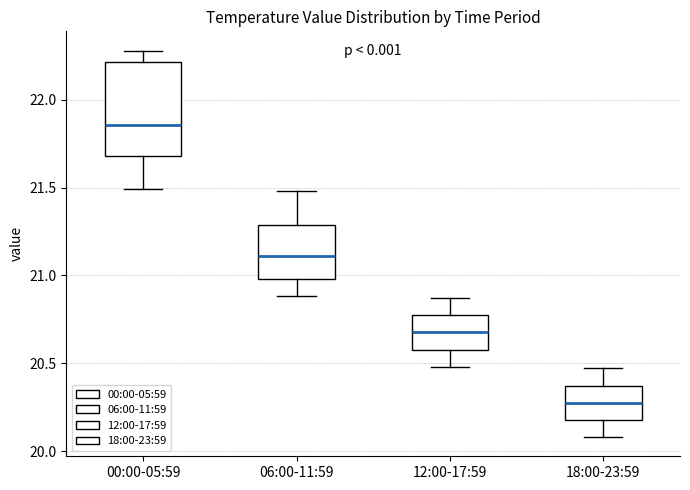

Reading left to right, transcribe this box plot: for each box, give where its median line is, the range the box spans, and where its two whiskers end, as read against the y-axis. The values are not printed on the chart, so give them approximately, as read against the axis.

00:00-05:59: median 21.85, box 21.70 to 22.20, whiskers 21.50 to 22.30
06:00-11:59: median 21.10, box 21.00 to 21.30, whiskers 20.90 to 21.50
12:00-17:59: median 20.70, box 20.60 to 20.75, whiskers 20.50 to 20.85
18:00-23:59: median 20.30, box 20.20 to 20.35, whiskers 20.10 to 20.45